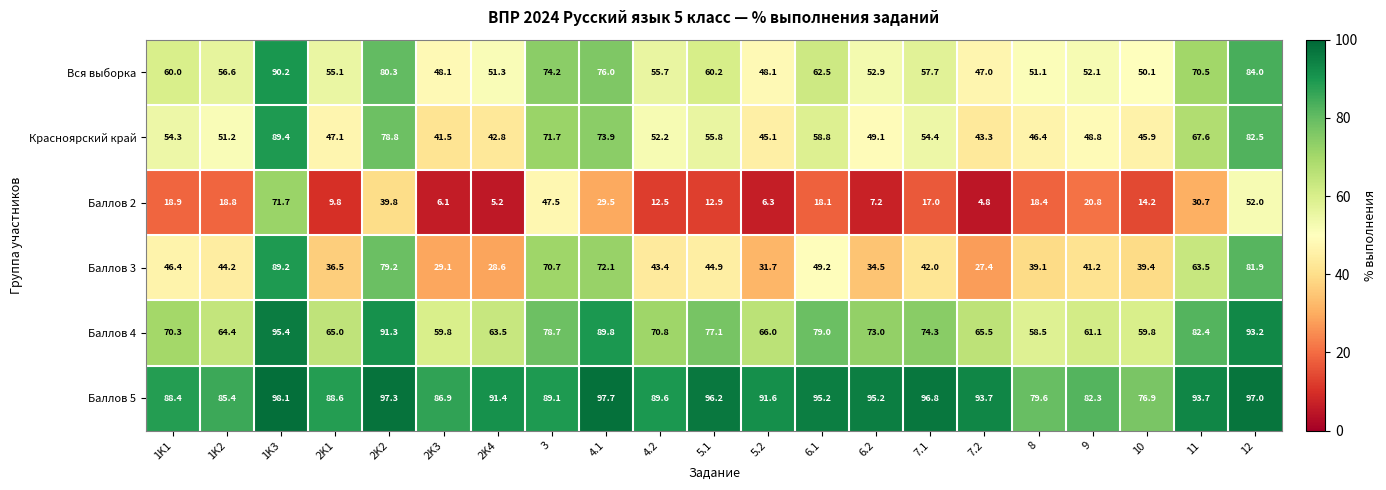

At 1K3, list the series in order from largest to smallest.

Баллов 5, Баллов 4, Вся выборка, Красноярский край, Баллов 3, Баллов 2